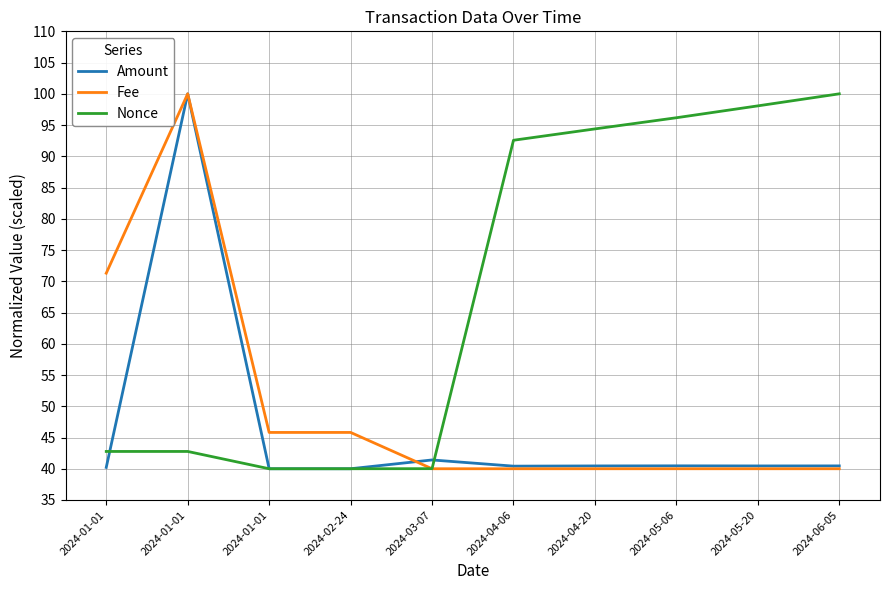

Reading left to right, list all the values displayed in this chart.

Amount: 40.2	100.0	40.0	40.0	41.4	40.4	40.5	40.5	40.4	40.5
Fee: 71.3	100.0	45.8	45.8	40.0	40.0	40.0	40.0	40.0	40.0
Nonce: 42.8	42.8	40.0	40.0	40.0	92.6	94.4	96.2	98.1	100.0